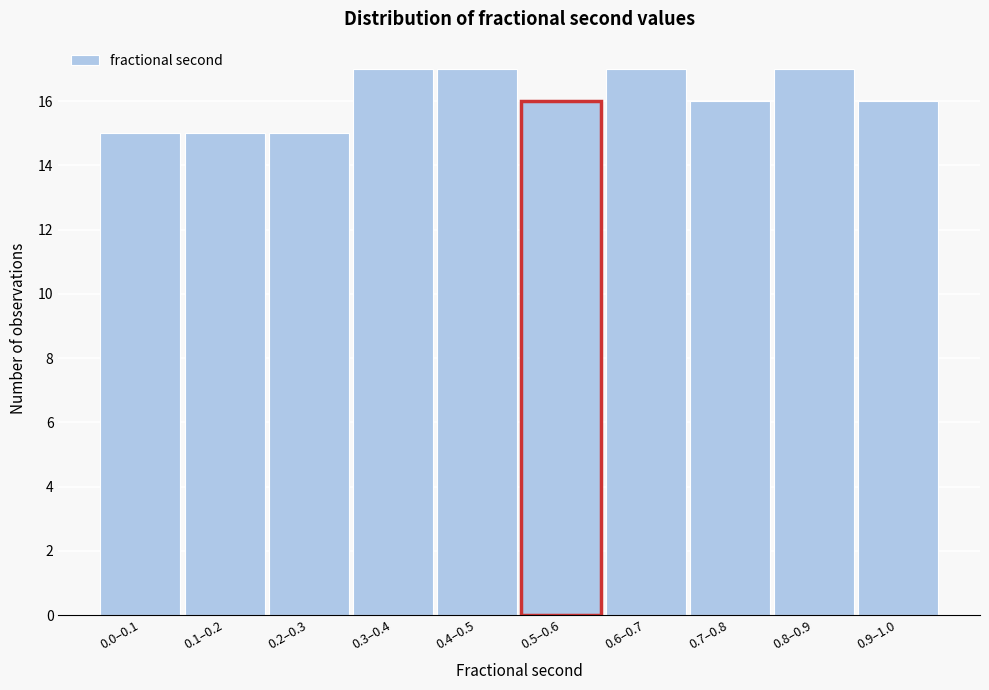

Reading left to right, what are all the values shown in this chart?

0.0–0.1=15	0.1–0.2=15	0.2–0.3=15	0.3–0.4=17	0.4–0.5=17	0.5–0.6=16	0.6–0.7=17	0.7–0.8=16	0.8–0.9=17	0.9–1.0=16